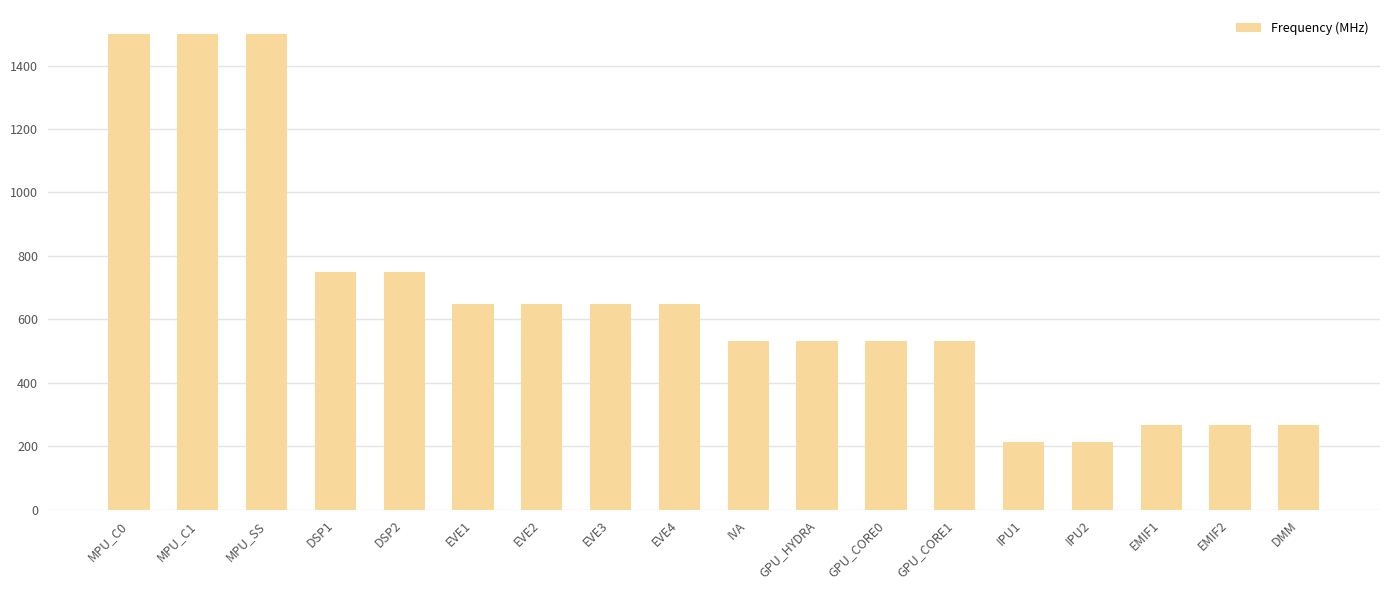

What is the difference between the maximum and minimum values?

1287.2